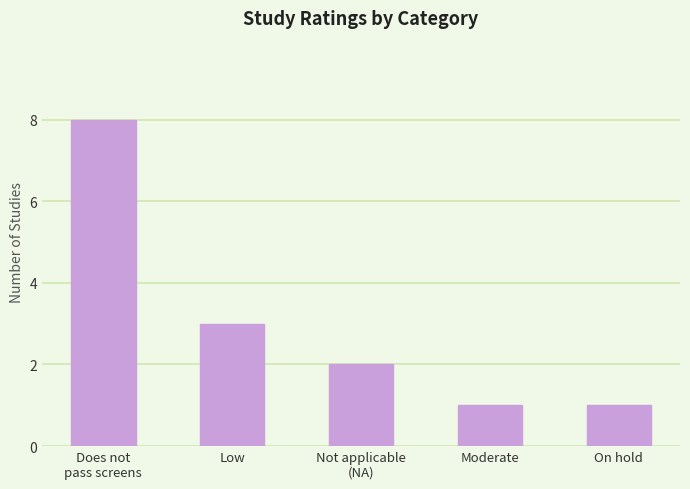

The chart shows a value of 3 at Does not
pass screens. True or false?

False